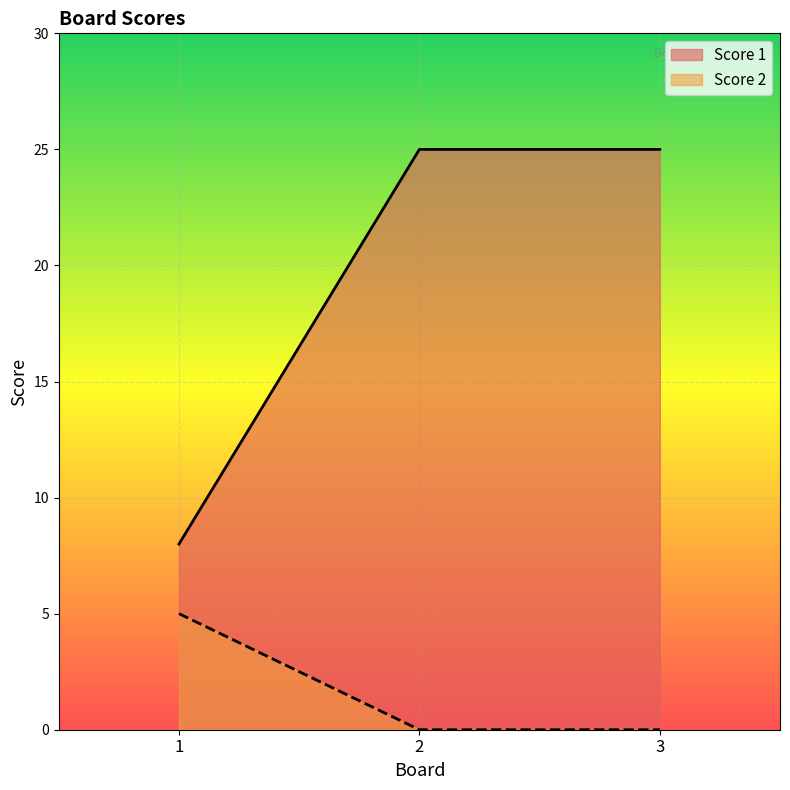

Is it true that Score 1 equals 9 at 3?

False